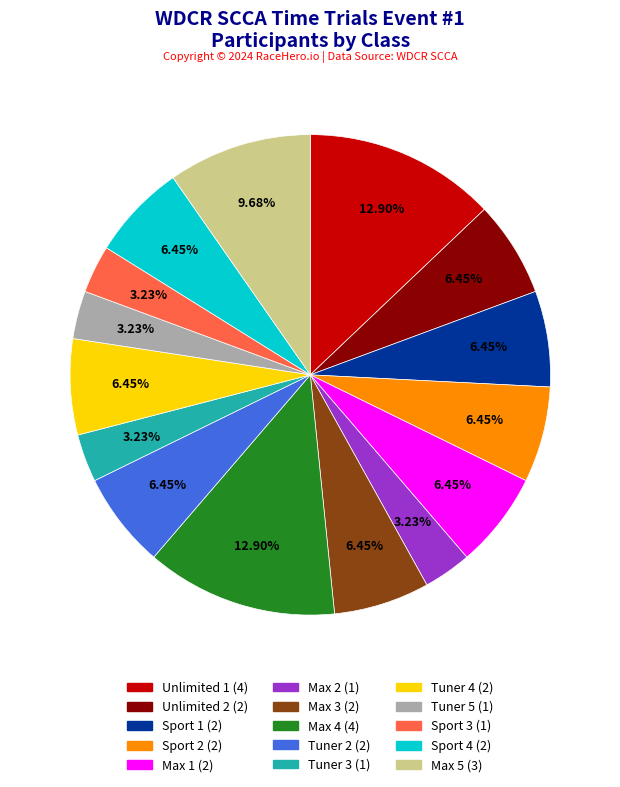

Is there a majority slice in this chart?

No